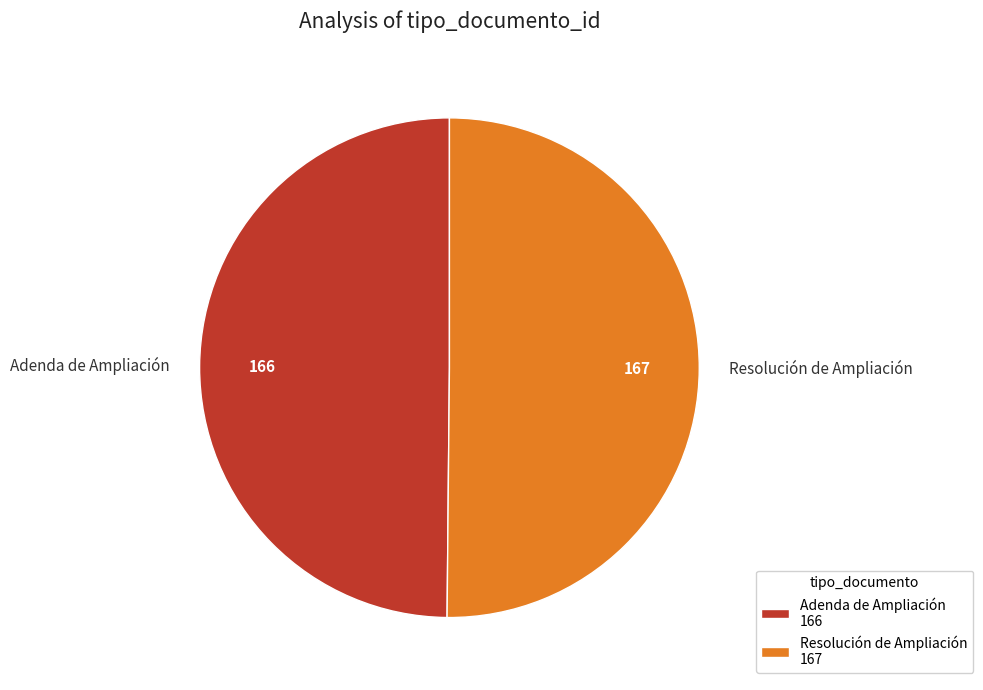

The Adenda de Ampliación slice represents 38% of the pie. True or false?

False